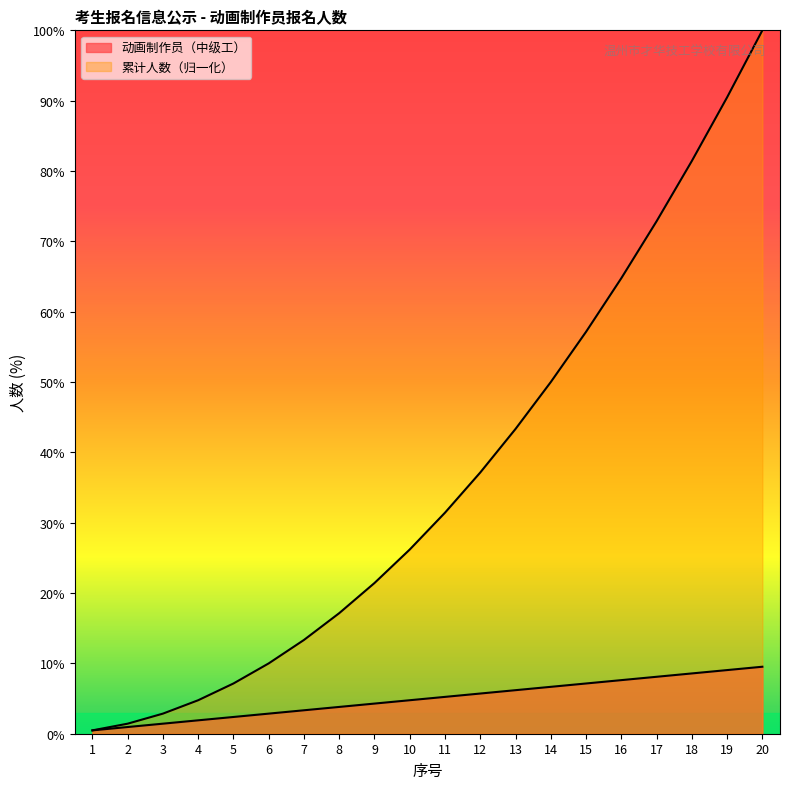

Is the value of 动画制作员（中级工） at 17 greater than the value of 累计人数 at 5?

Yes